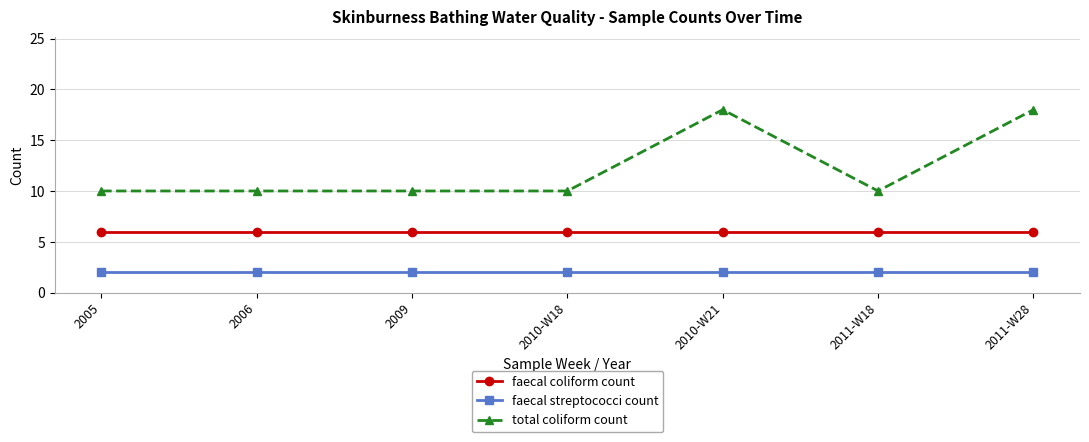

Is the value of faecal coliform count at 2011-W28 greater than the value of total coliform count at 2011-W28?

No